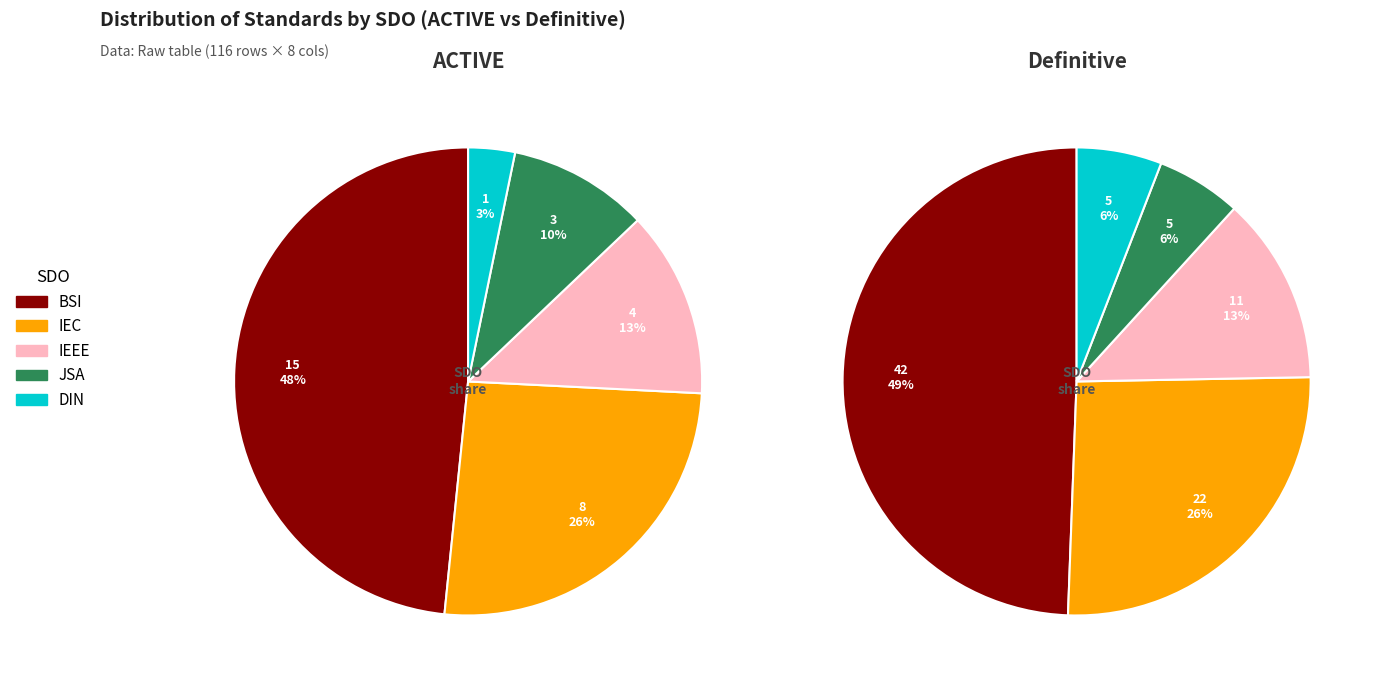

What is the total percentage of IEEE and DIN?

18.1%